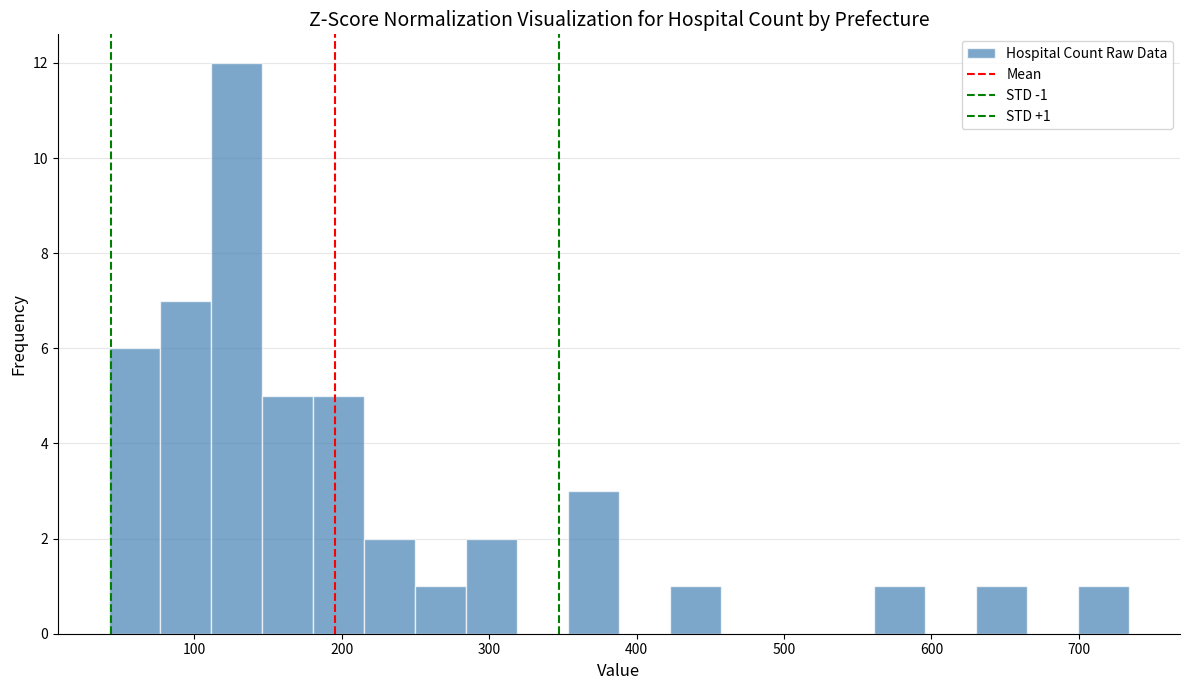

Around what value on the x-axis is the tallest bar? Give the approximate position of its centre, as read against the axis.

130